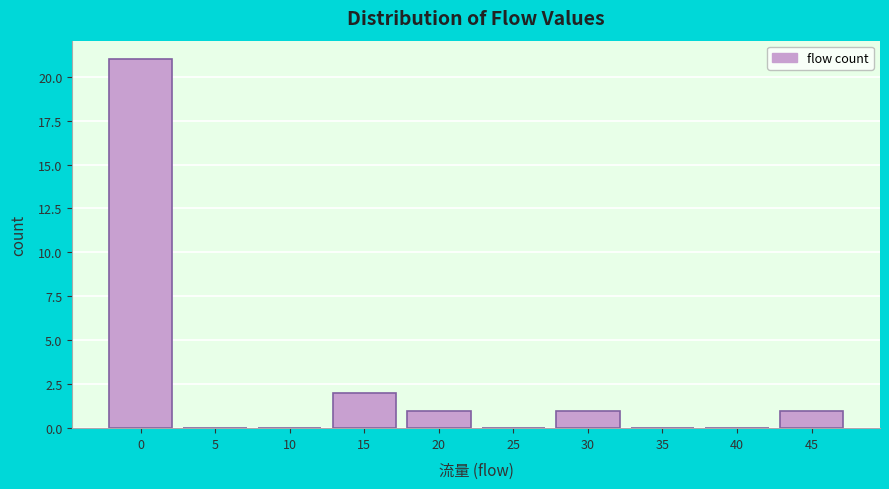

Reading right to left, what are all the values shown in this chart?

45=1	40=0	35=0	30=1	25=0	20=1	15=2	10=0	5=0	0=21